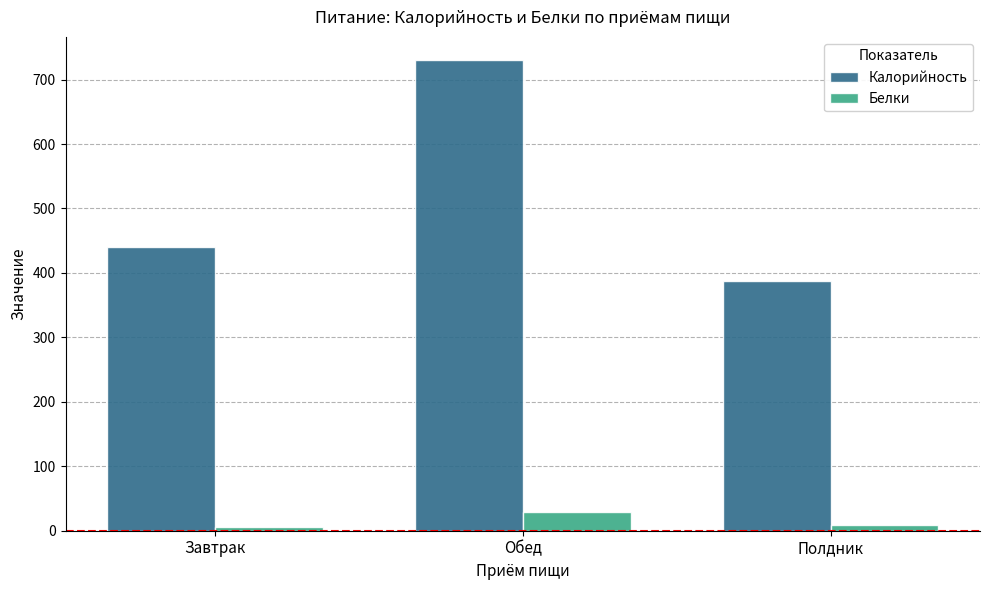

How many bars are there in each group?

2